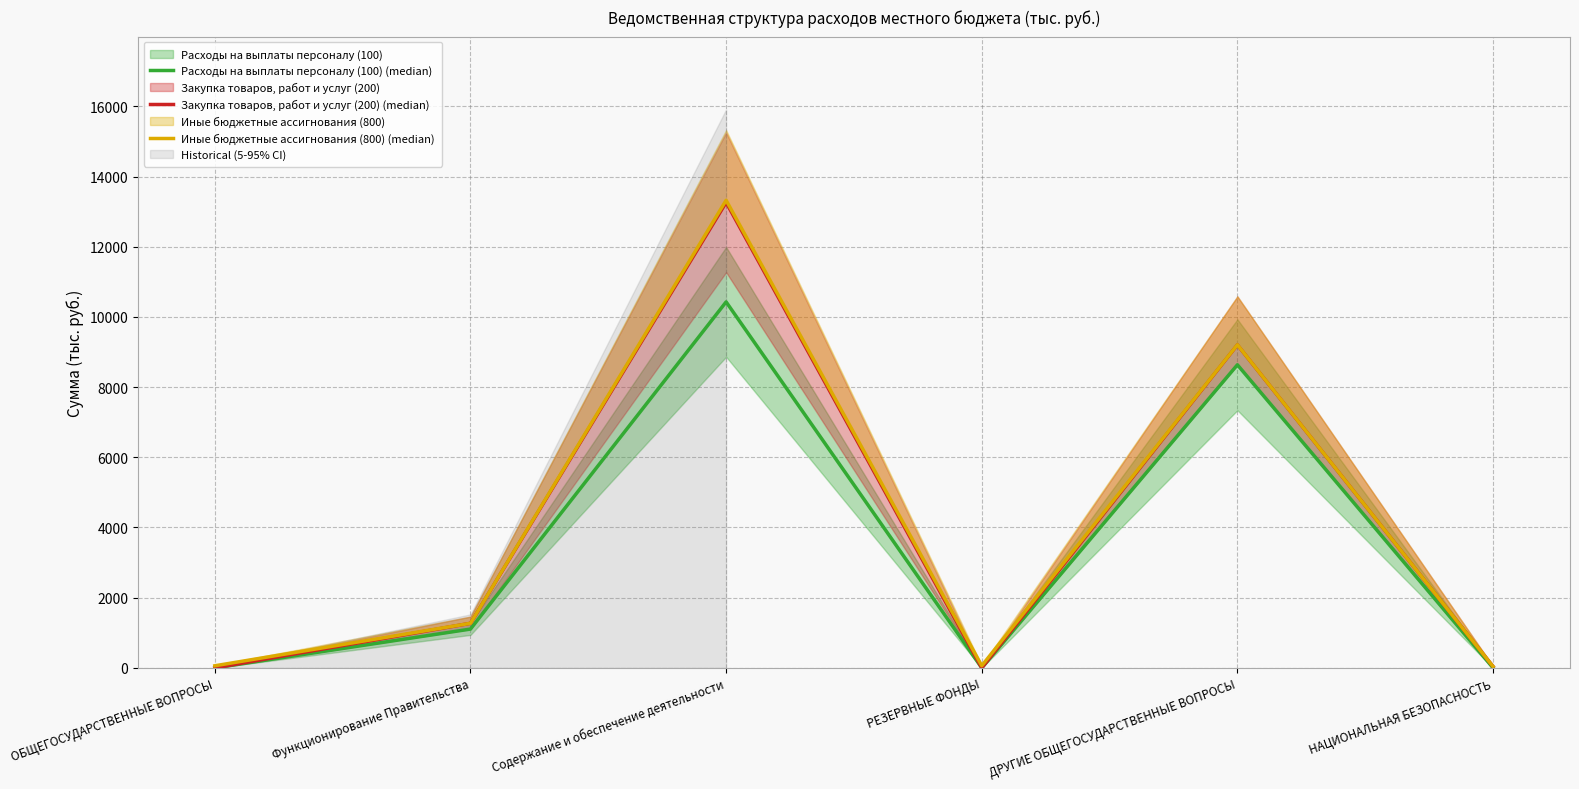

Between Функционирование Правительства and РЕЗЕРВНЫЕ ФОНДЫ, which is larger?

Функционирование Правительства